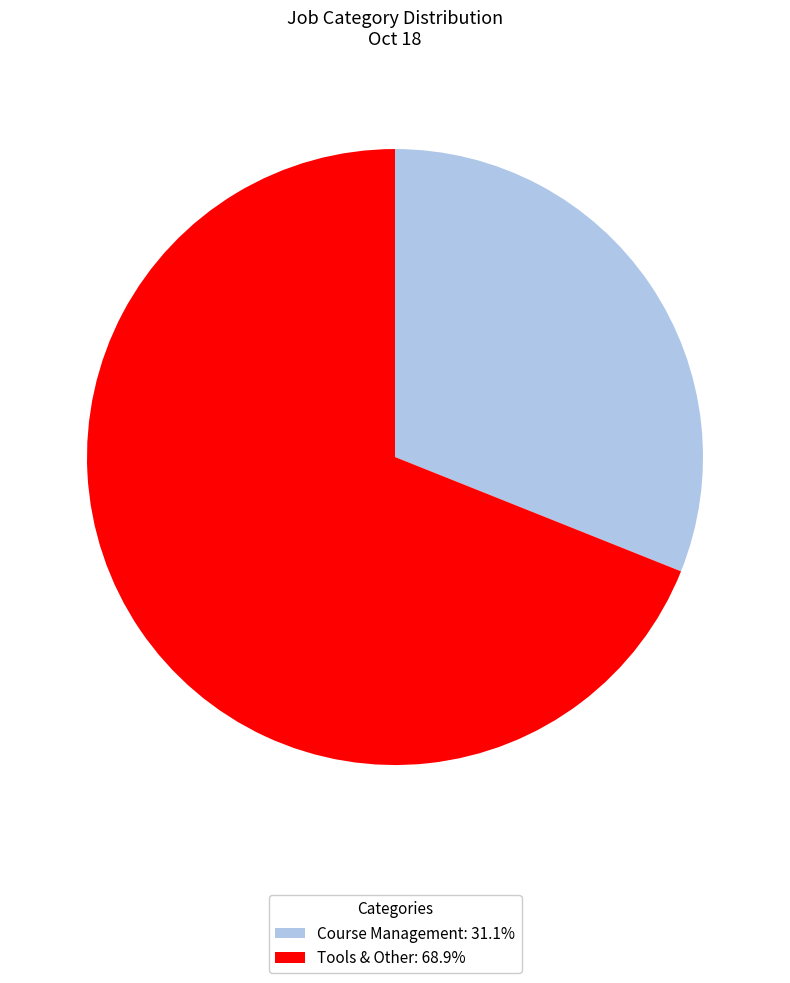

How many segments does this pie chart have?

2